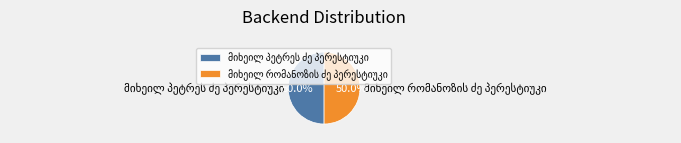

How many slices are in this pie chart?

2